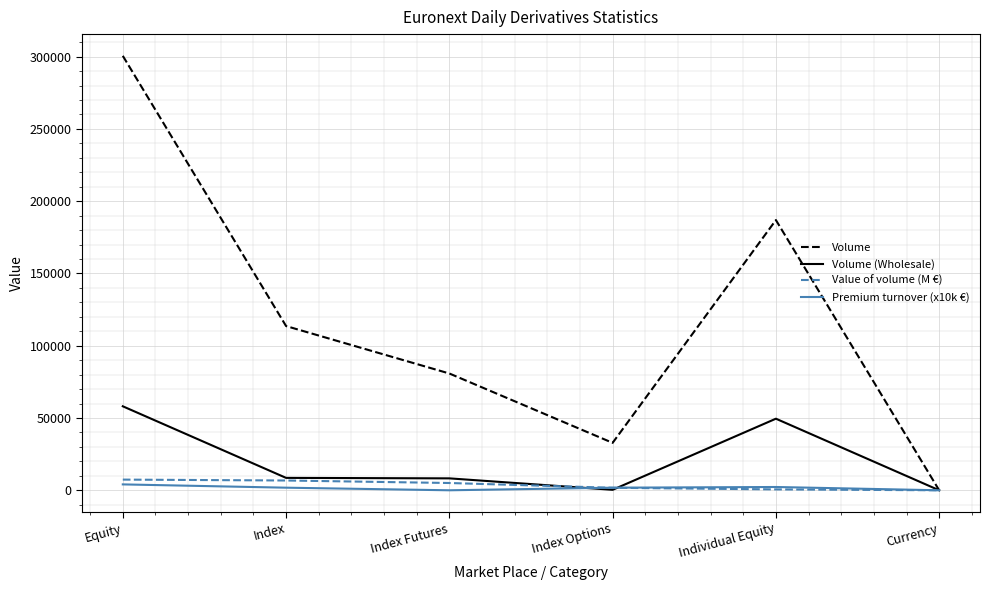

True or false: Volume has a value of 113619.0 at Index.

True